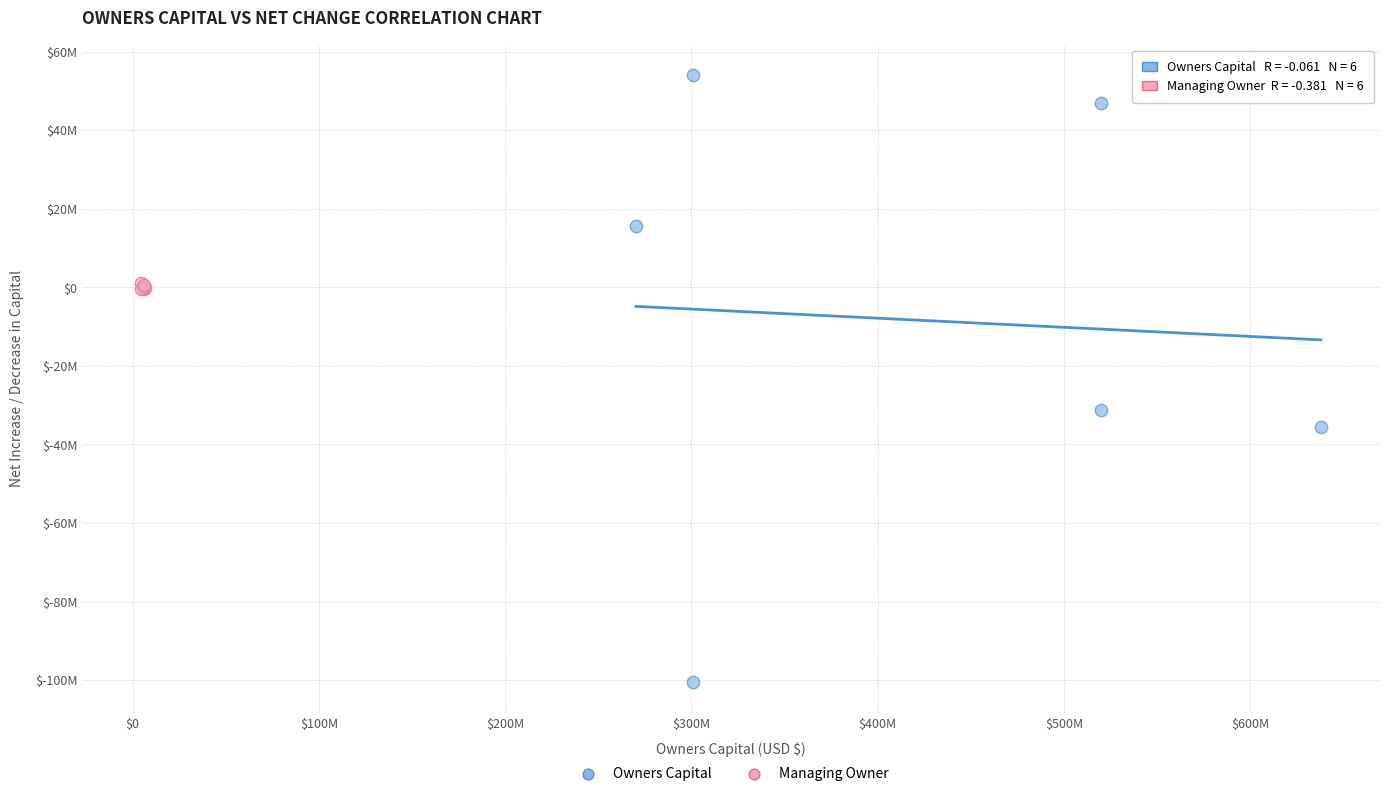

Which series contains the lowest Y value?

Owners Capital